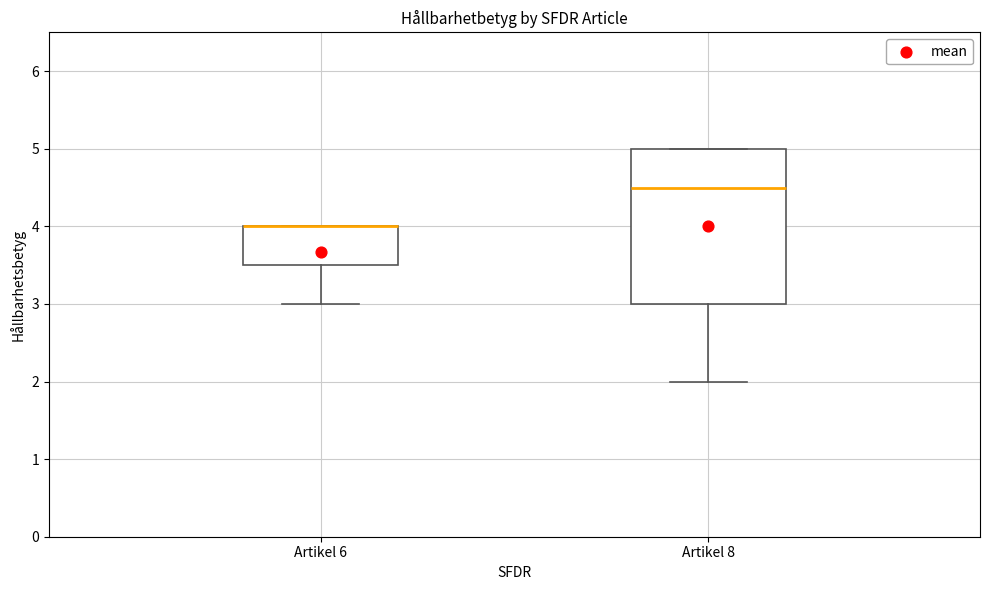

Where is the lower edge of the box for Artikel 6 on the y-axis? The values are not printed on the chart, so give them approximately, as read against the axis.

3.5